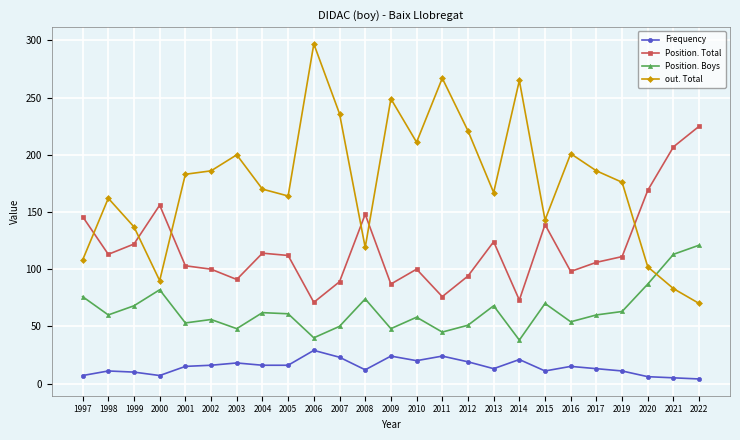

Rank the series by their average value, from lowest to highest.

Frequency, Position. Boys, Position. Total, out. Total